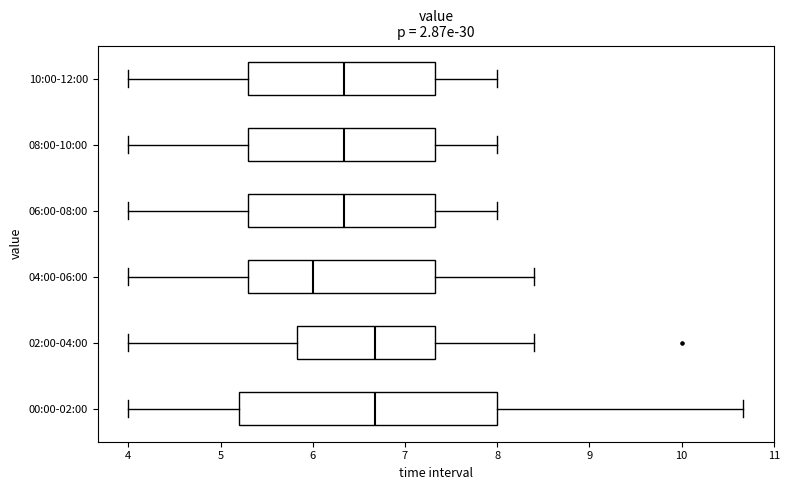

Reading bottom to top, transcribe this box plot: for each box, give where its median line is, the range the box spans, and where its two whiskers end, as read against the x-axis. The values are not printed on the chart, so give them approximately, as read against the axis.

00:00-02:00: median 6.7, box 5.2 to 8.0, whiskers 4.0 to 10.7
02:00-04:00: median 6.7, box 5.8 to 7.3, whiskers 4.0 to 8.4
04:00-06:00: median 6.0, box 5.3 to 7.3, whiskers 4.0 to 8.4
06:00-08:00: median 6.3, box 5.3 to 7.3, whiskers 4.0 to 8.0
08:00-10:00: median 6.3, box 5.3 to 7.3, whiskers 4.0 to 8.0
10:00-12:00: median 6.3, box 5.3 to 7.3, whiskers 4.0 to 8.0